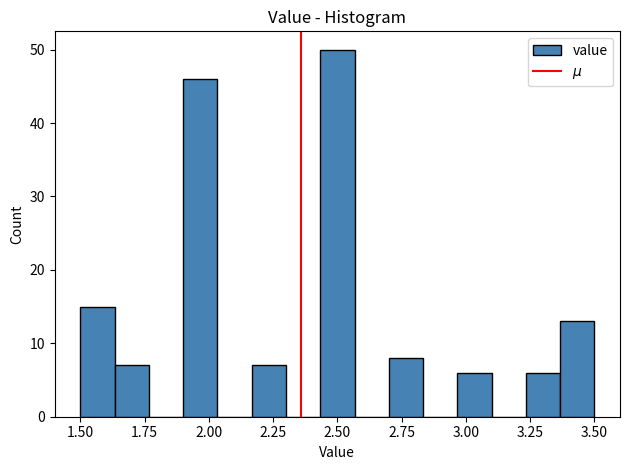

Read against the x-axis, roughly where is the centre of the tallest bar?

2.50